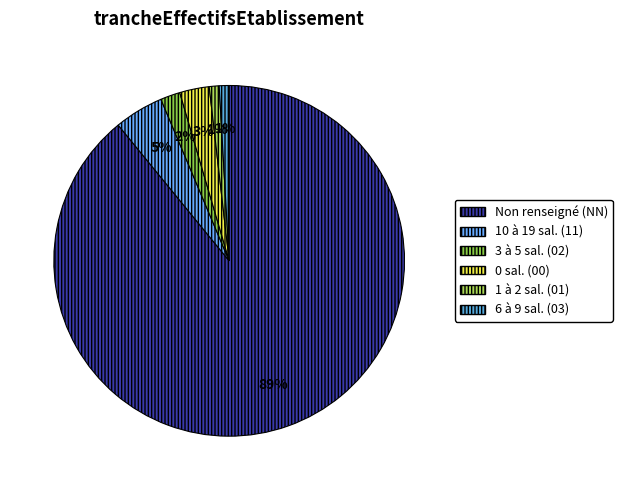

How many segments does this pie chart have?

6